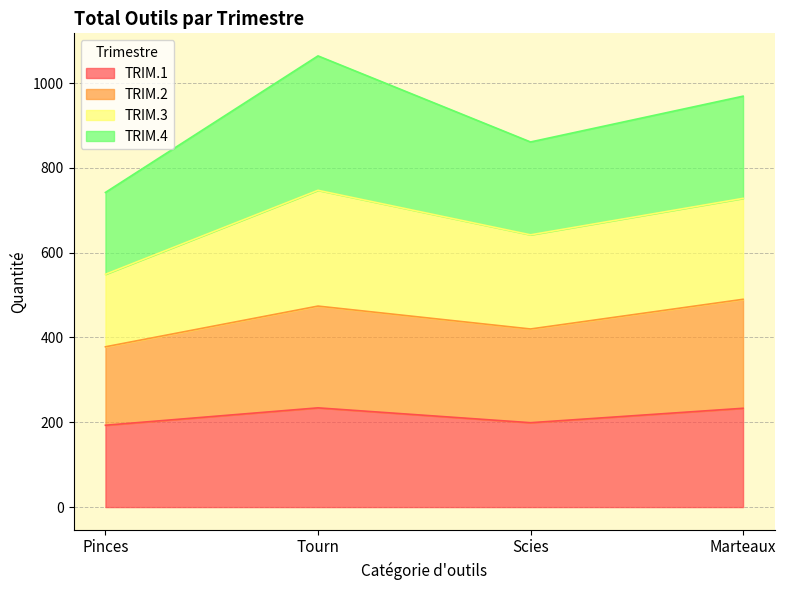

Does the chart have visible grid lines?

Yes